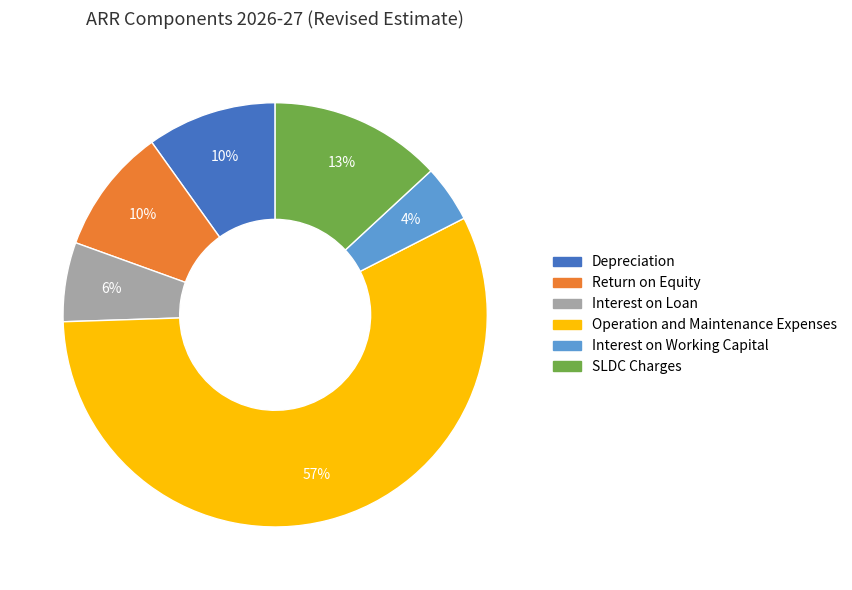

Which slice represents more than half of the pie?

Operation and Maintenance Expenses